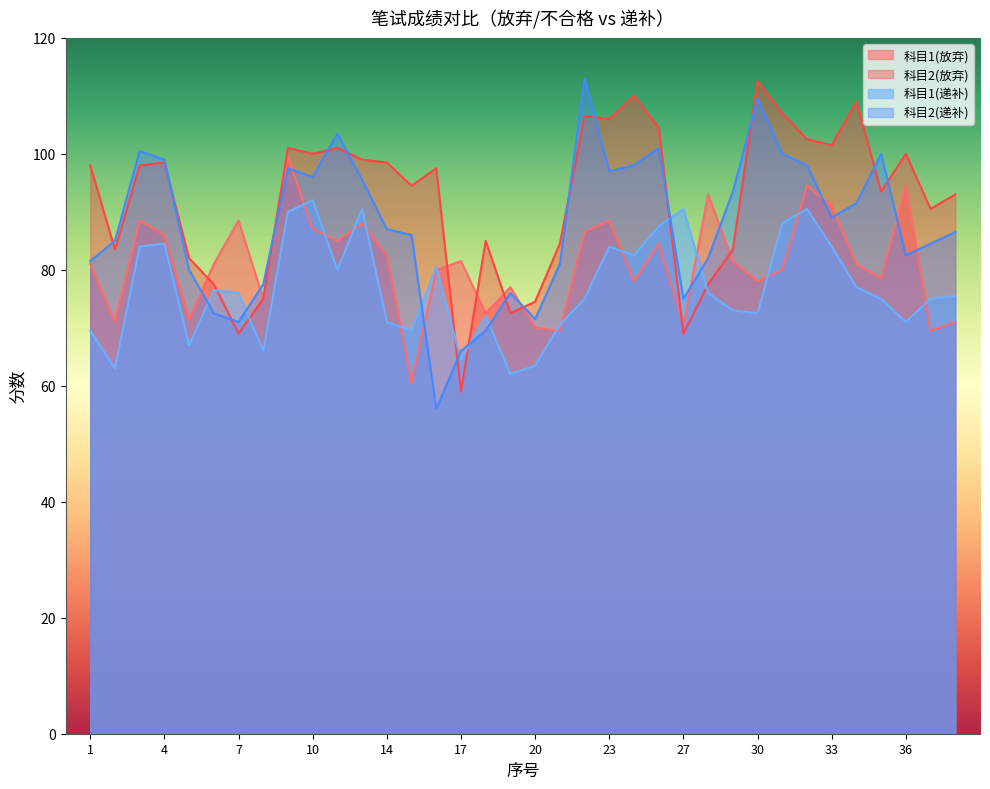

What is the minimum value shown in the chart?

56.0